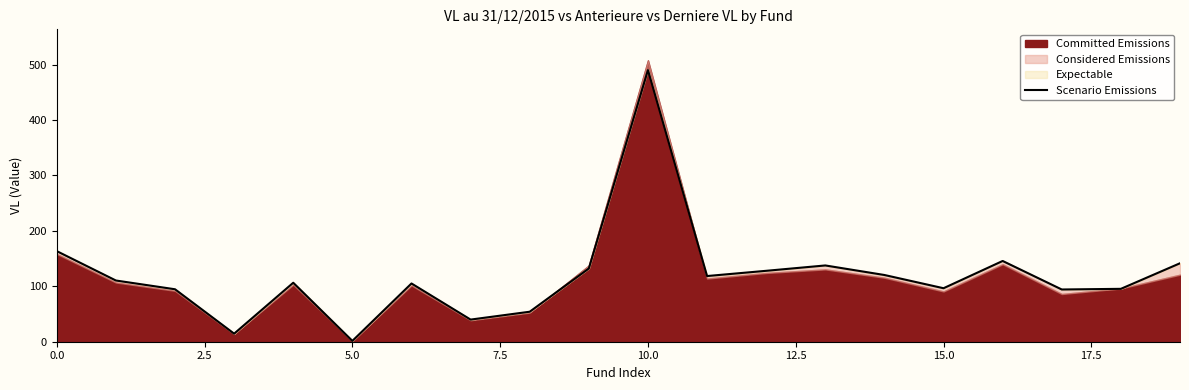

What is the label of the 17th point from the left?

16